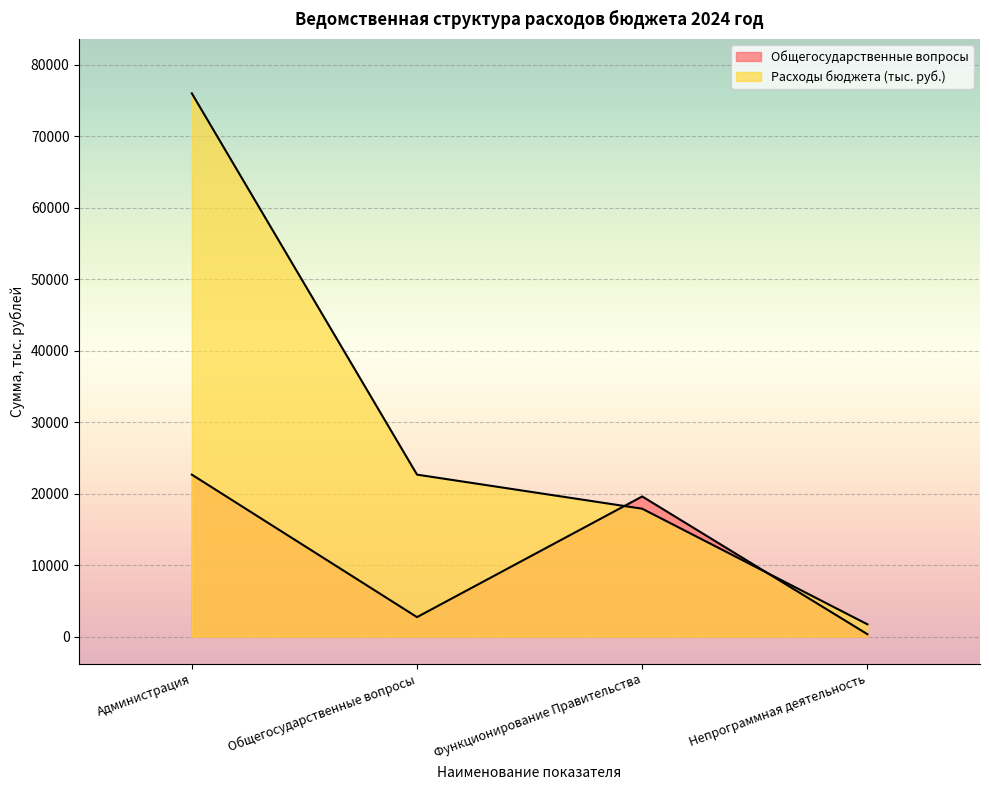

At which label does Расходы бюджета (тыс. руб.) reach its peak?

Администрация